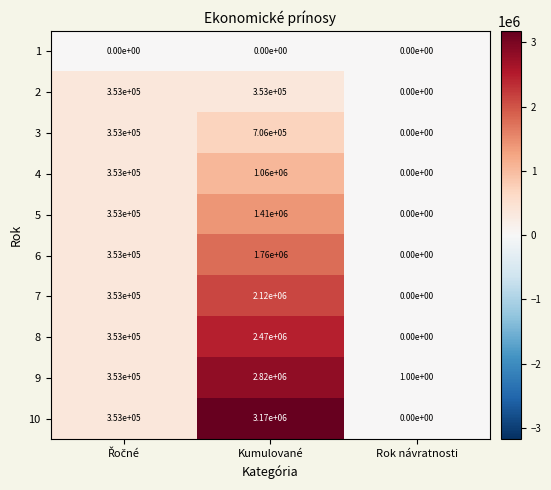

At how many categories does at least one series exceed 2811365?

1